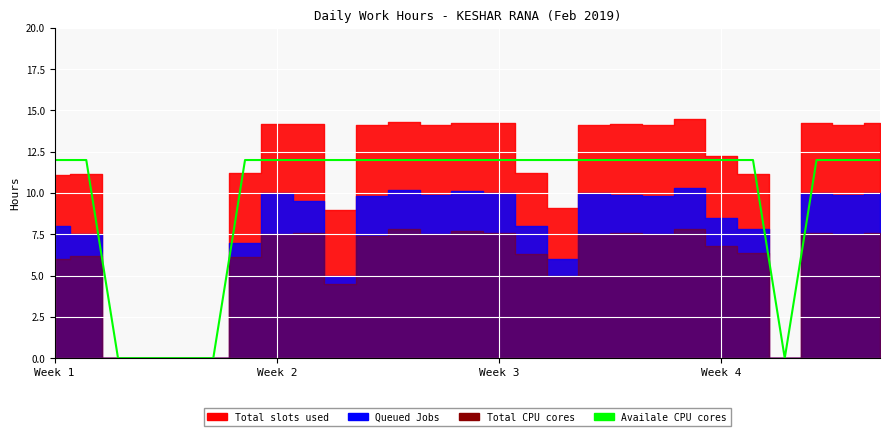

Does the chart display data point markers on the line(s)?

No